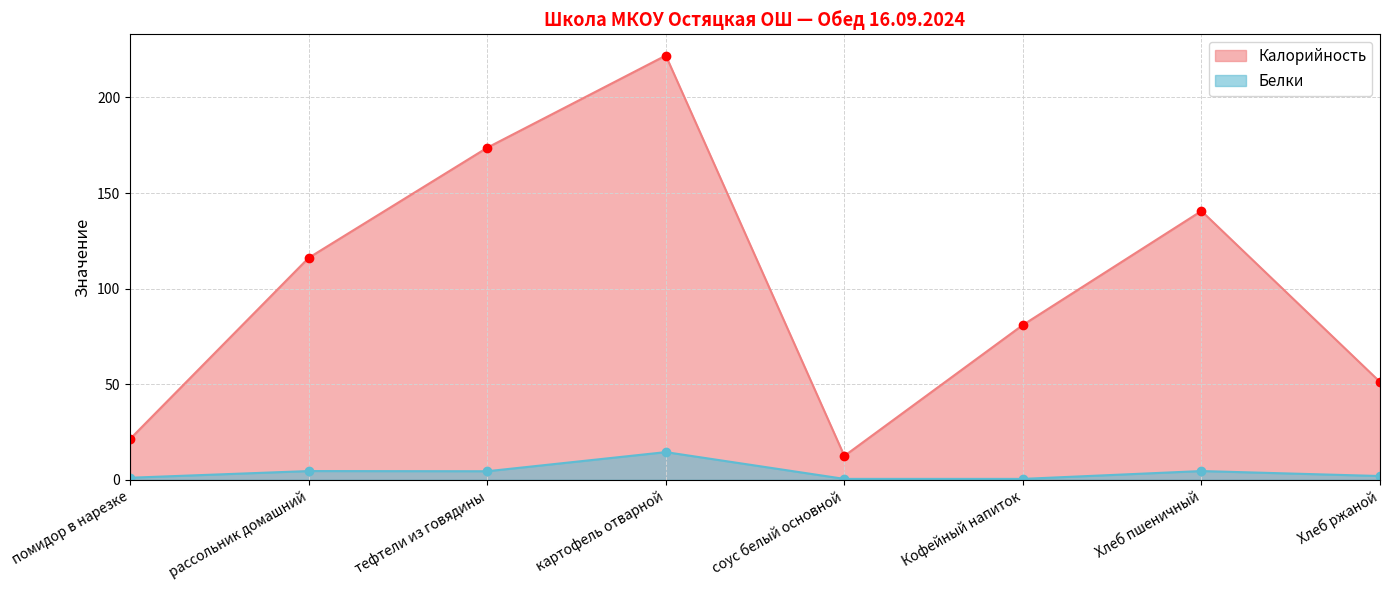

Where is Калорийность nearest to the value 117?

рассольник домашний